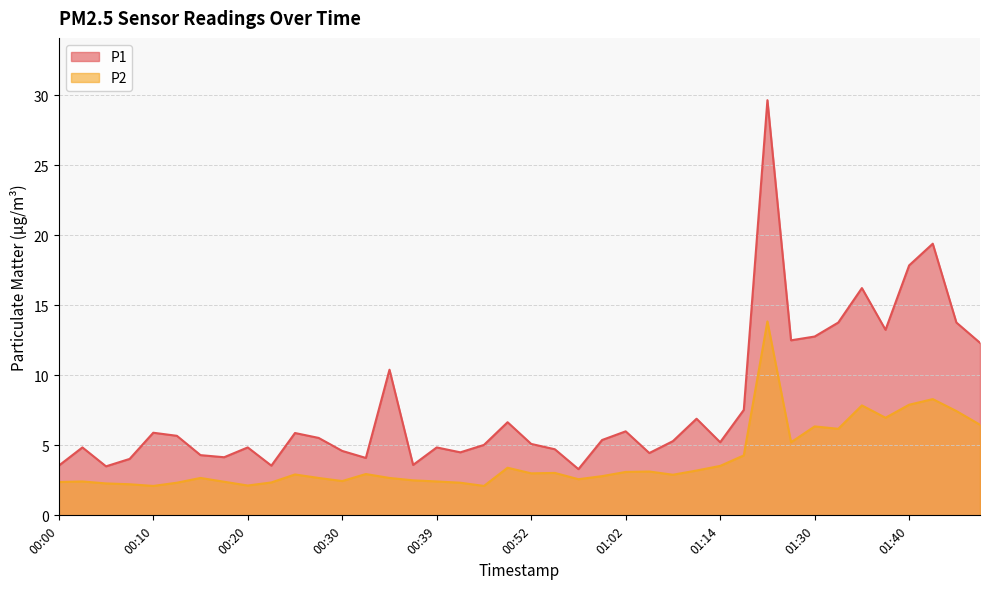

How many data points does each series have?

40